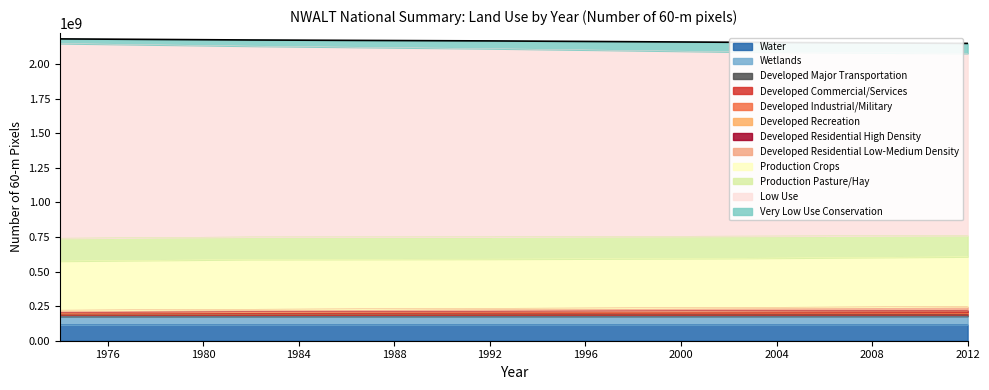

What is the maximum value for Water?

117083410